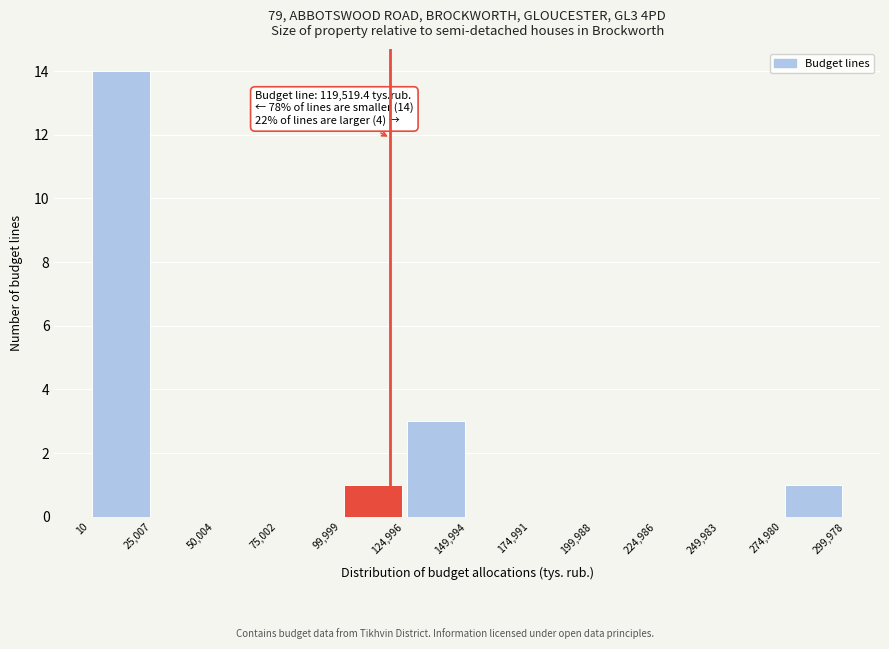

Over which range of the x-axis is the bar tallest?

10 to 25,007